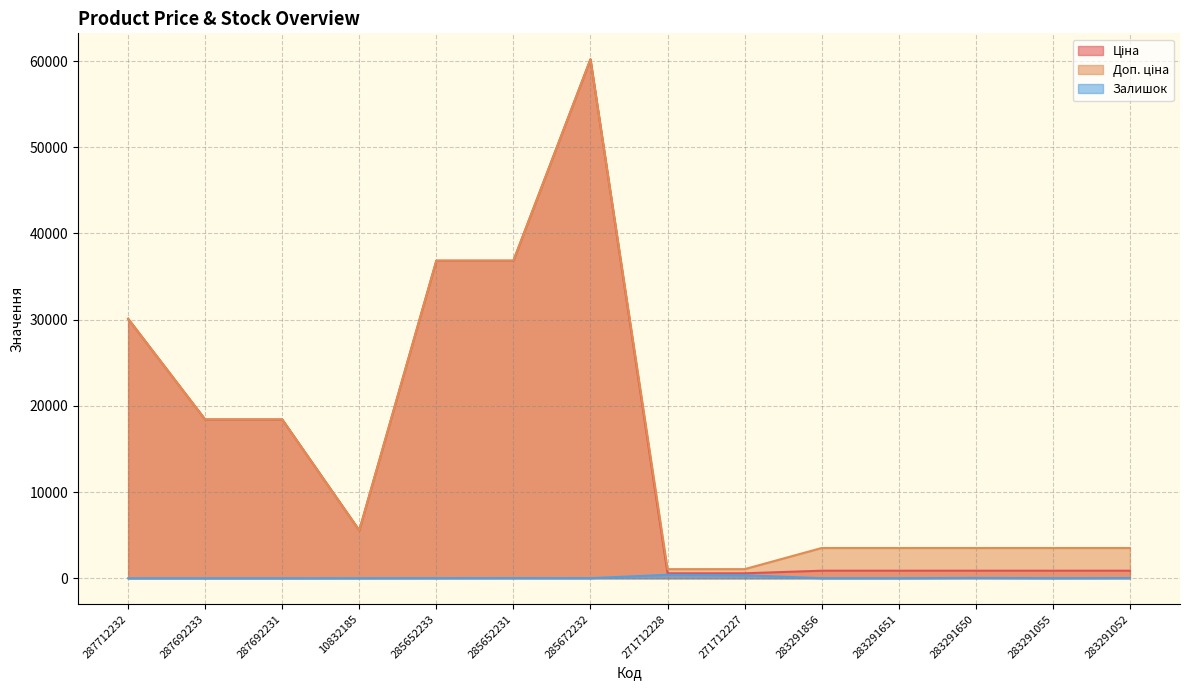

Does the chart display data point markers on the line(s)?

No